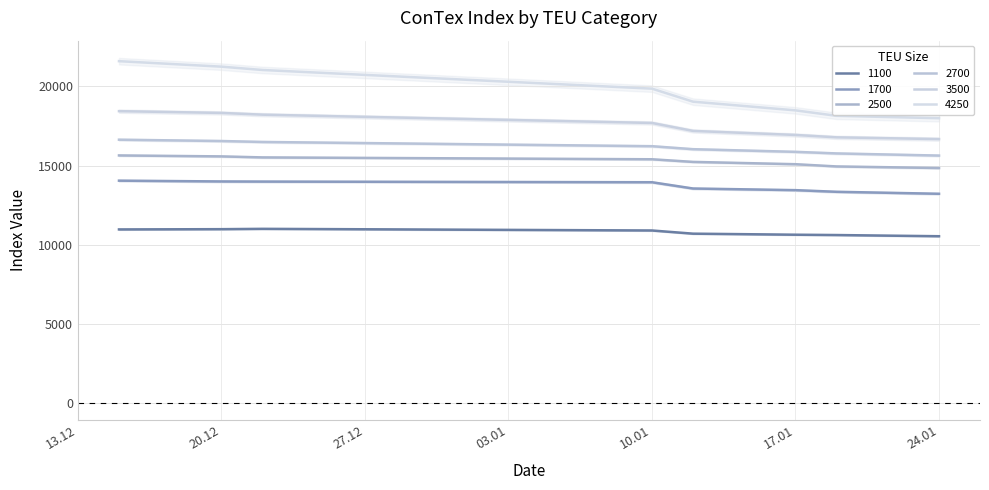

What is the smallest value displayed?

10533